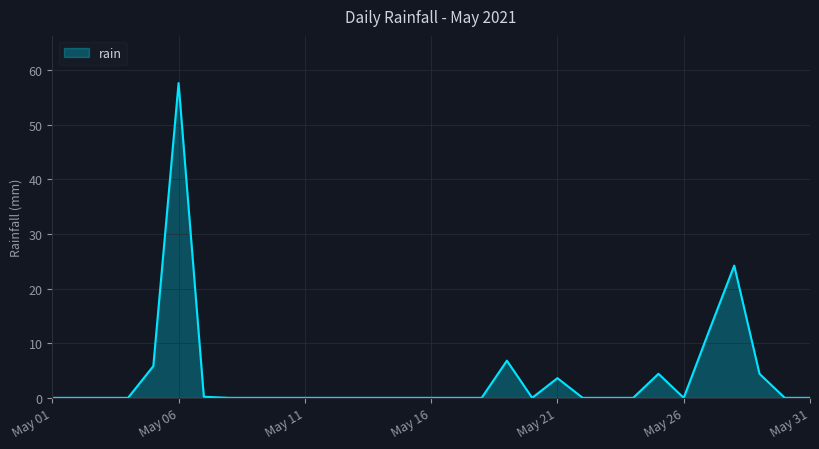

What is the sum of all values?

119.2